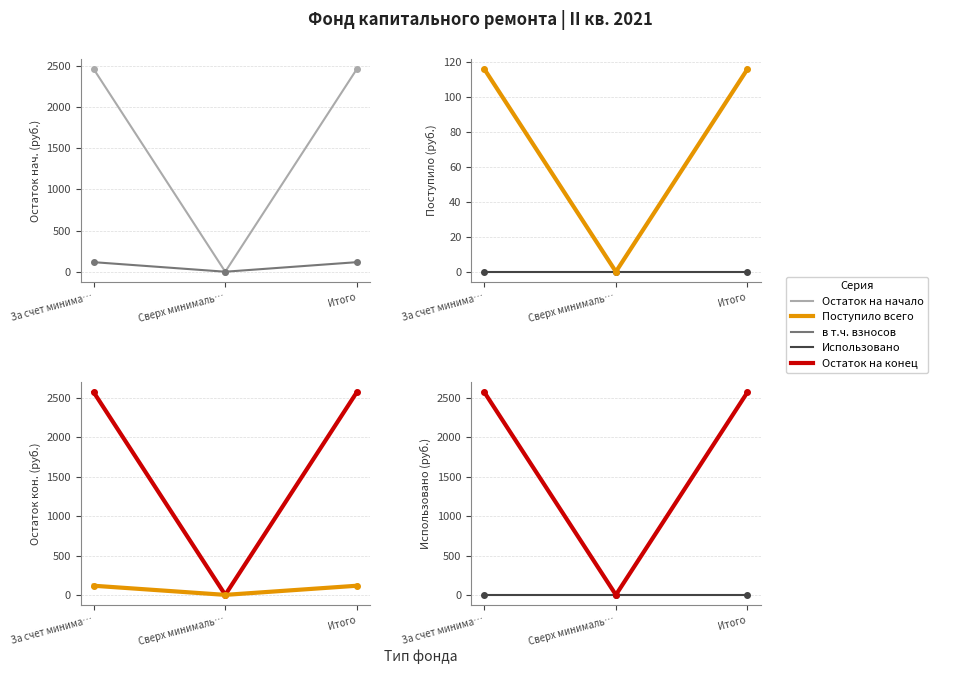

True or false: Остаток на конец has a value of 2574.2 at За счет минима….

True